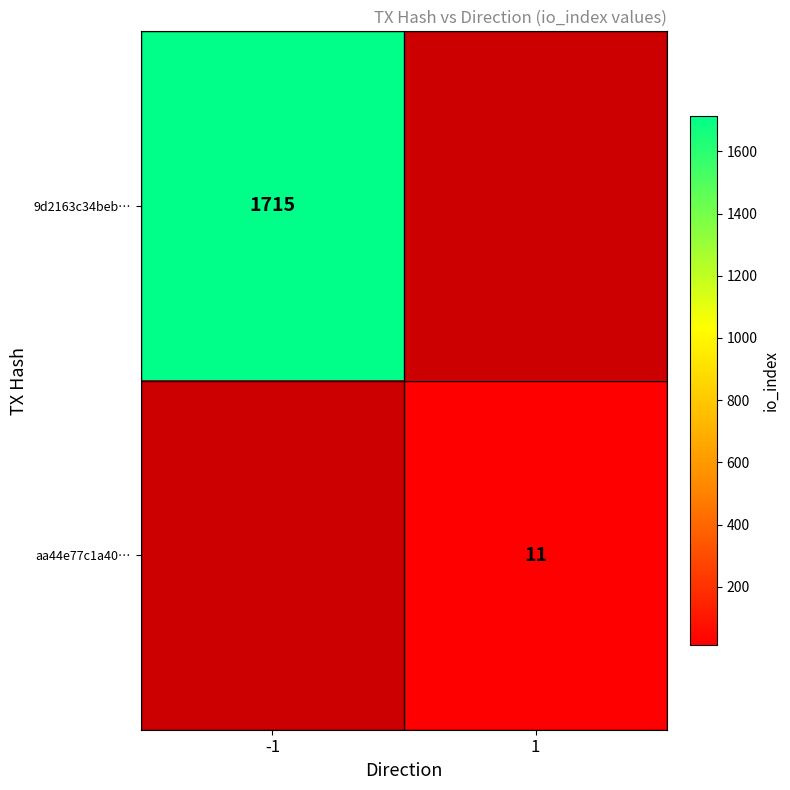

How many distinct data groups are displayed?

2